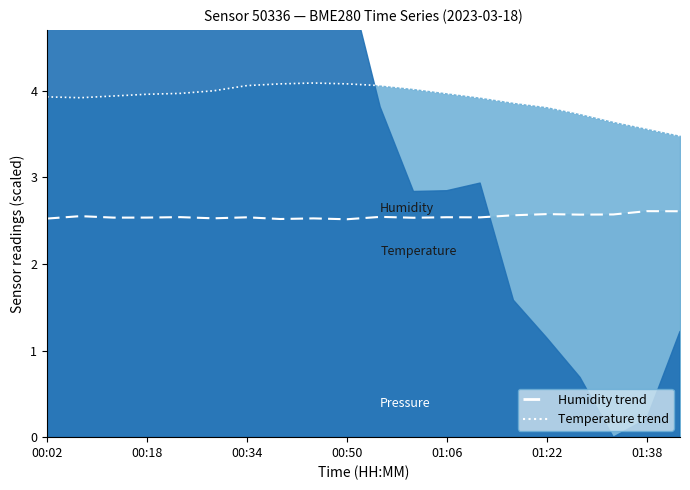

Which series has the largest range (max minus min)?

temperature